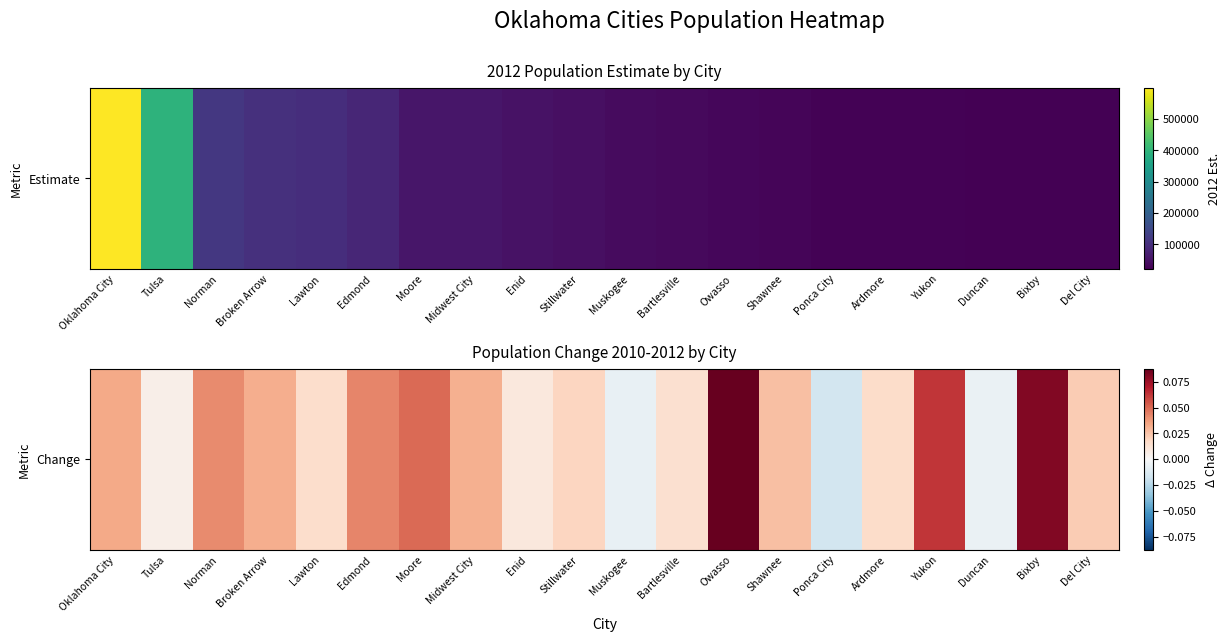

Where is the data nearest to the value 0?

Tulsa